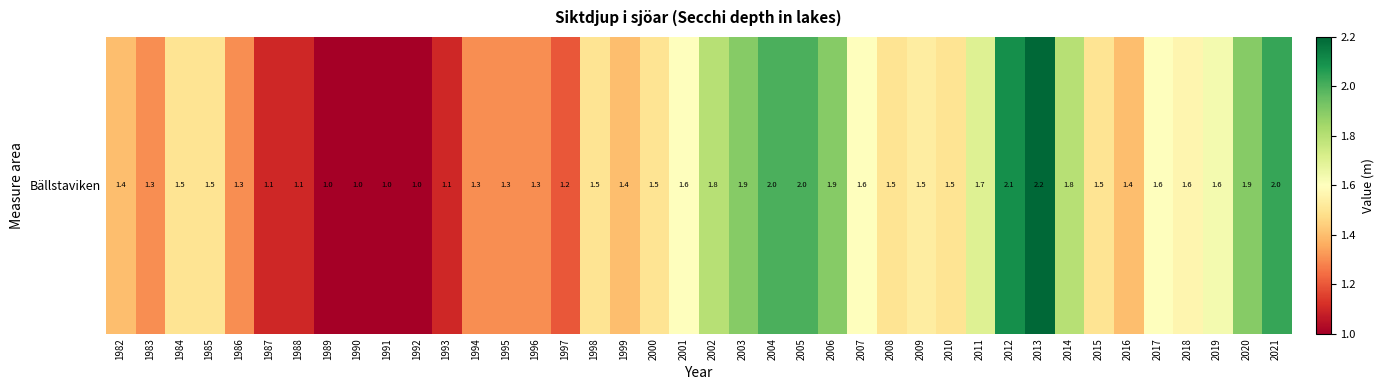

At which category does the chart reach its peak across all series?

2013